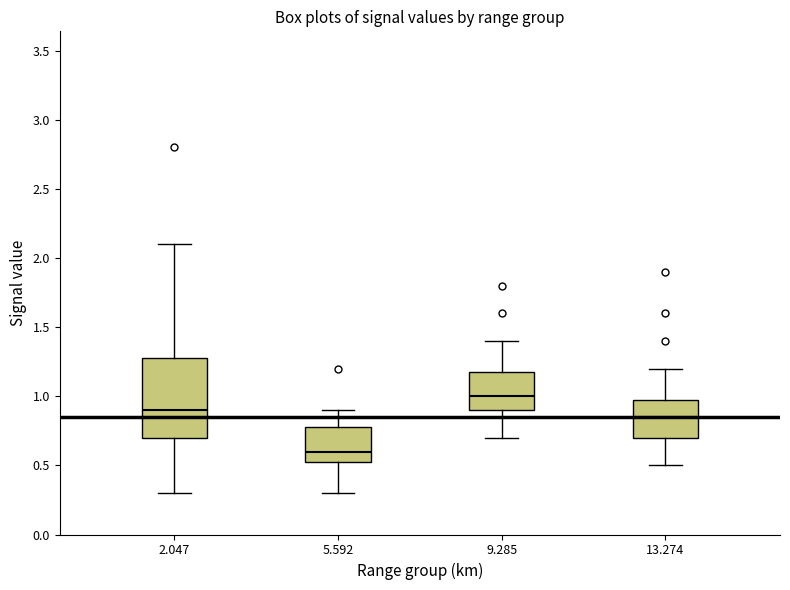

Reading left to right, transcribe this box plot: for each box, give where its median line is, the range the box spans, and where its two whiskers end, as read against the y-axis. The values are not printed on the chart, so give them approximately, as read against the axis.

2.047: median 0.90, box 0.70 to 1.30, whiskers 0.30 to 2.10
5.592: median 0.60, box 0.55 to 0.80, whiskers 0.30 to 0.90
9.285: median 1.00, box 0.90 to 1.20, whiskers 0.70 to 1.40
13.274: median 0.85, box 0.70 to 1.00, whiskers 0.50 to 1.20